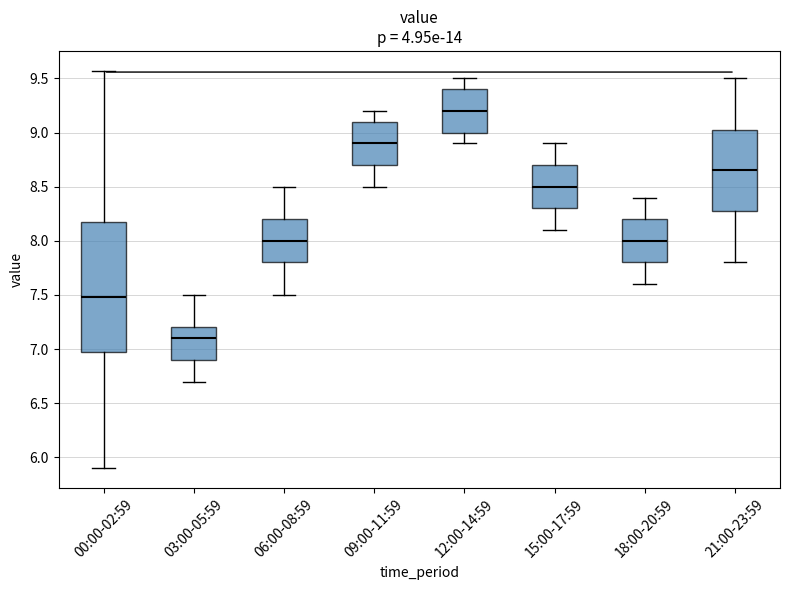

Reading left to right, transcribe this box plot: for each box, give where its median line is, the range the box spans, and where its two whiskers end, as read against the y-axis. The values are not printed on the chart, so give them approximately, as read against the axis.

00:00-02:59: median 7.50, box 7.00 to 8.20, whiskers 5.90 to 9.55
03:00-05:59: median 7.10, box 6.90 to 7.20, whiskers 6.70 to 7.50
06:00-08:59: median 8.00, box 7.80 to 8.20, whiskers 7.50 to 8.50
09:00-11:59: median 8.90, box 8.70 to 9.10, whiskers 8.50 to 9.20
12:00-14:59: median 9.20, box 9.00 to 9.40, whiskers 8.90 to 9.50
15:00-17:59: median 8.50, box 8.30 to 8.70, whiskers 8.10 to 8.90
18:00-20:59: median 8.00, box 7.80 to 8.20, whiskers 7.60 to 8.40
21:00-23:59: median 8.65, box 8.30 to 9.05, whiskers 7.80 to 9.50